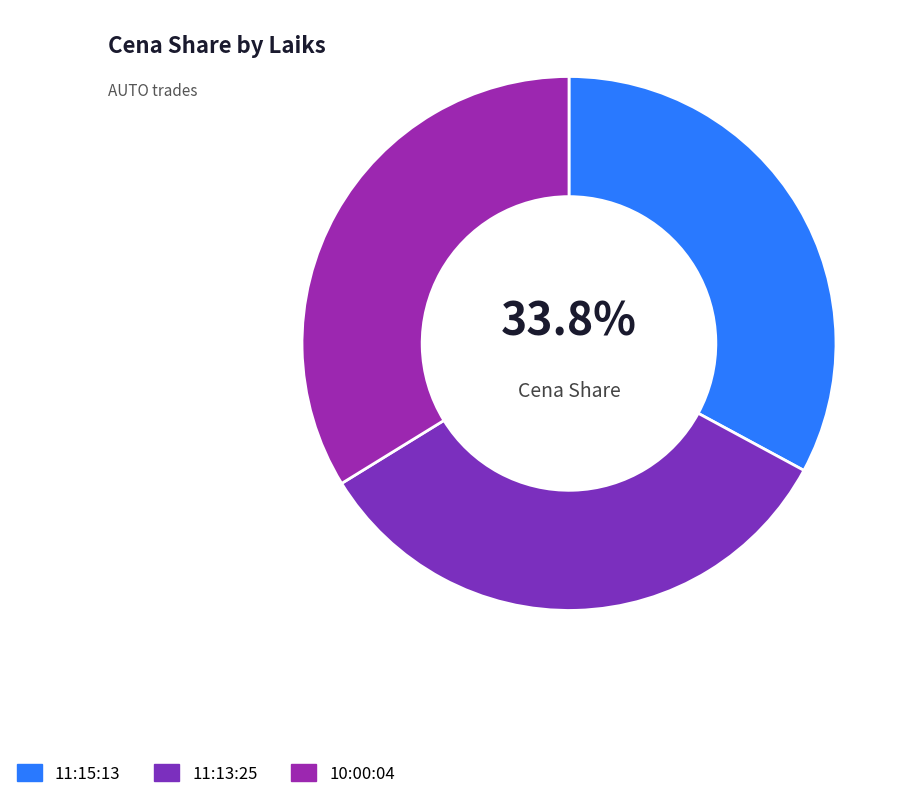

What percentage do 10:00:04 and 11:15:13 together represent?

66.7%